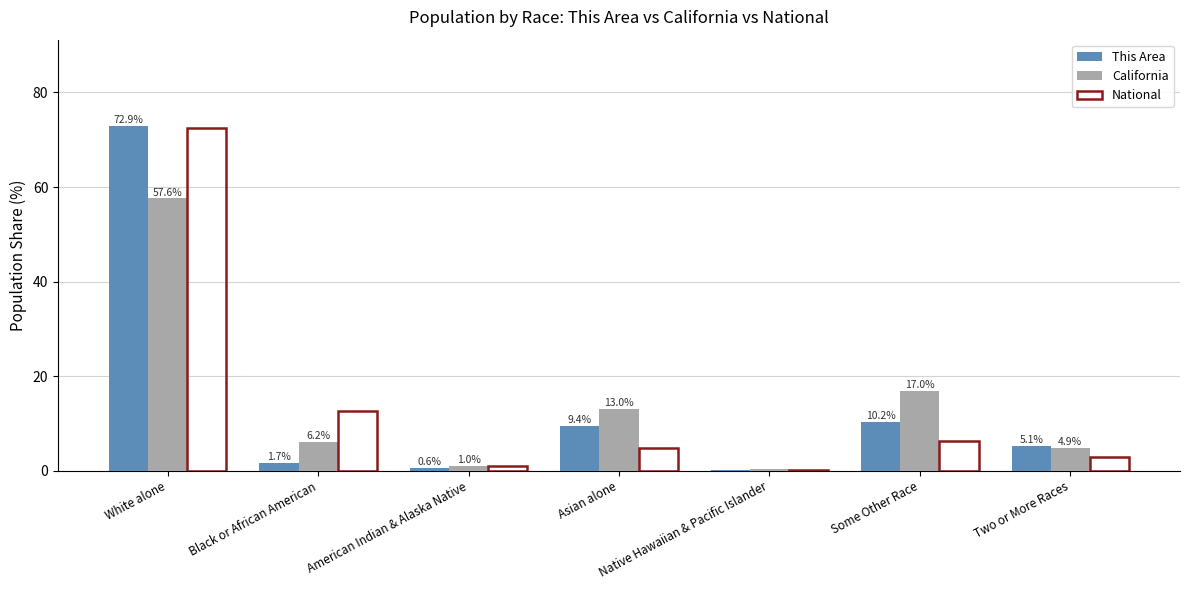

Is it true that This Area equals 72.9 at White alone?

True